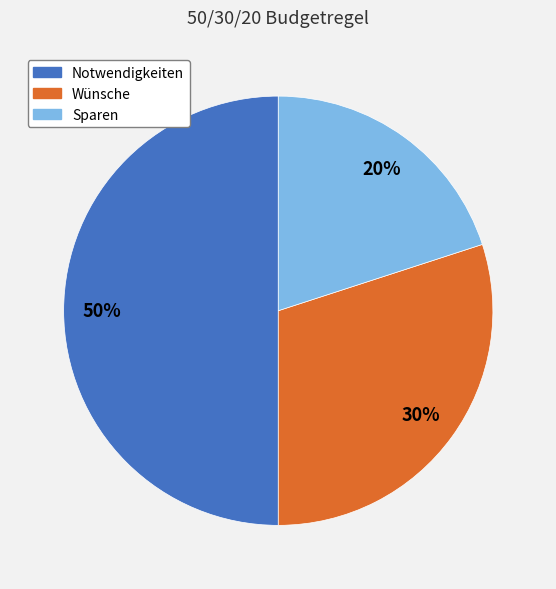

Does Sparen account for over 50% of the chart?

No